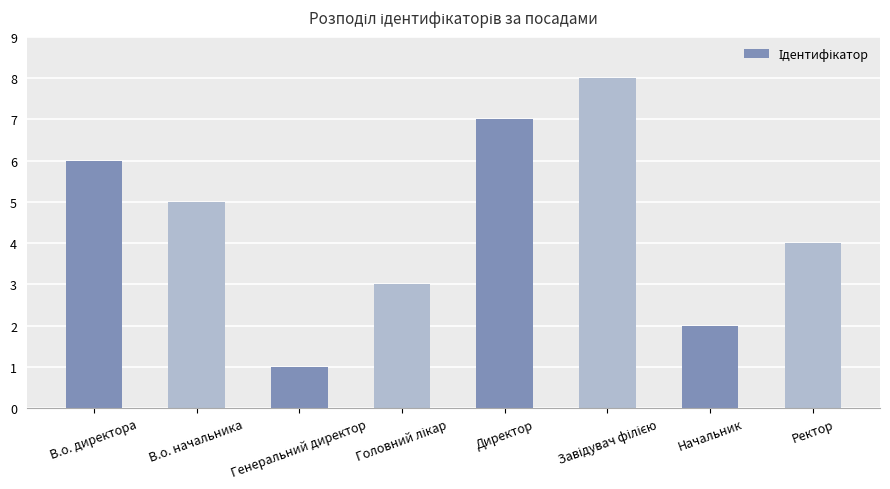

What is the minimum value shown in the chart?

1